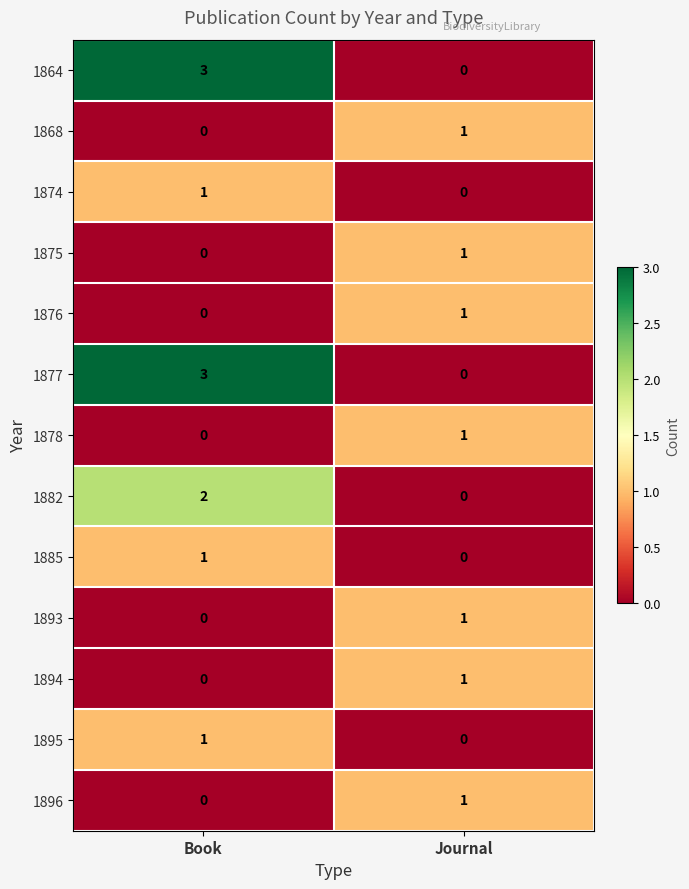

How many values in the 1875 series are below 1?

1